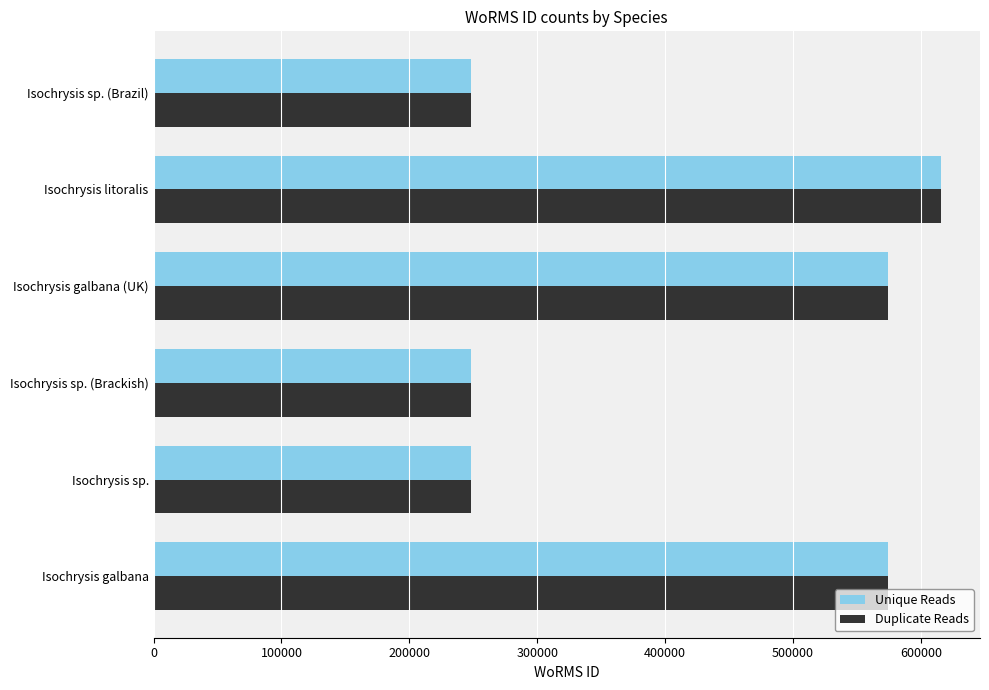

What is the average value of the Duplicate Reads series?

417926